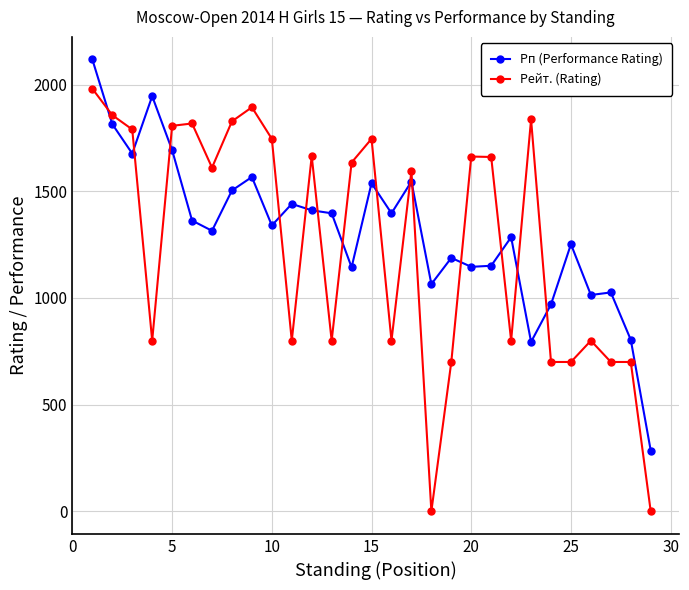

How many categories are shown in the chart?

29